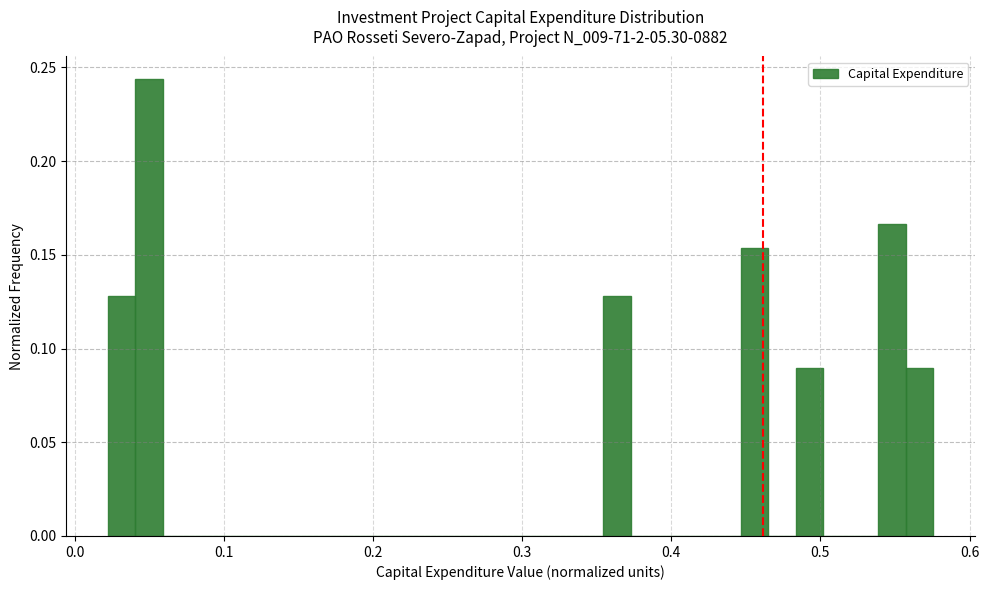

Around what value on the x-axis is the tallest bar? Give the approximate position of its centre, as read against the axis.

0.05